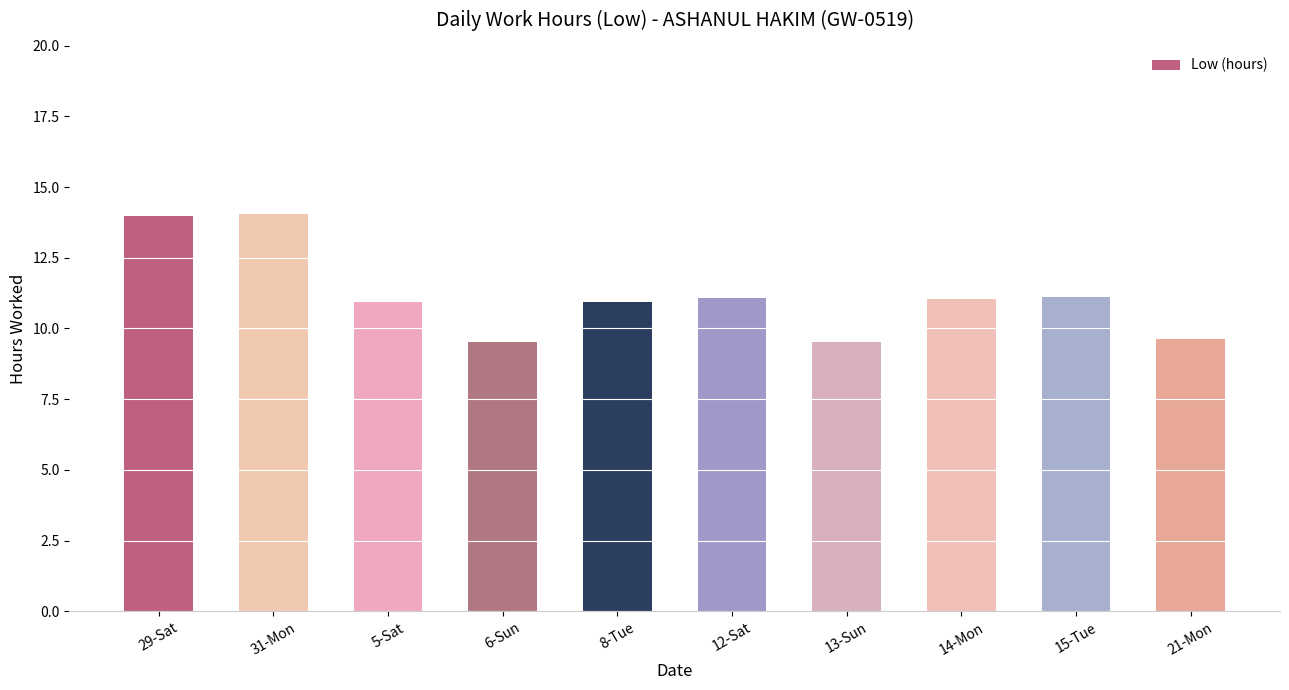

List the labels in order of value, largest first.

31-Mon, 29-Sat, 15-Tue, 12-Sat, 14-Mon, 5-Sat, 8-Tue, 21-Mon, 6-Sun, 13-Sun